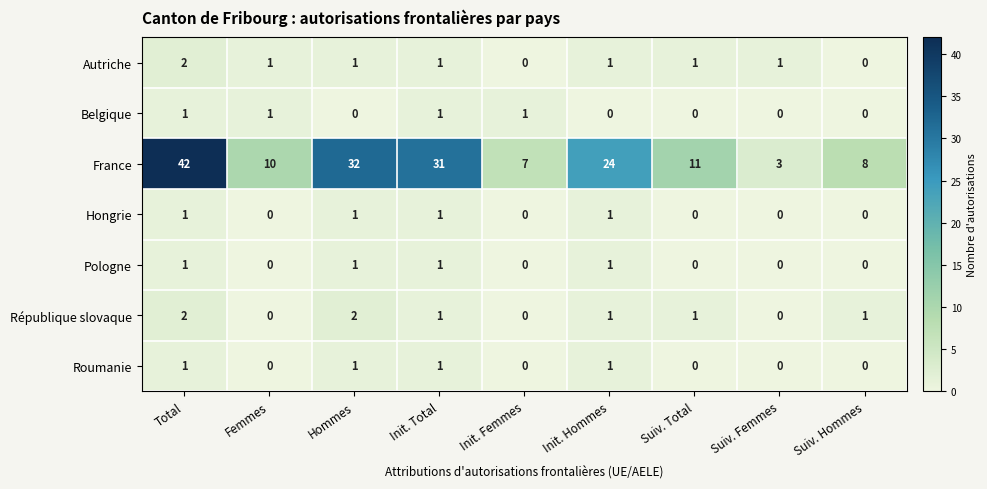

The France series shows 3 at Init. Femmes. True or false?

False